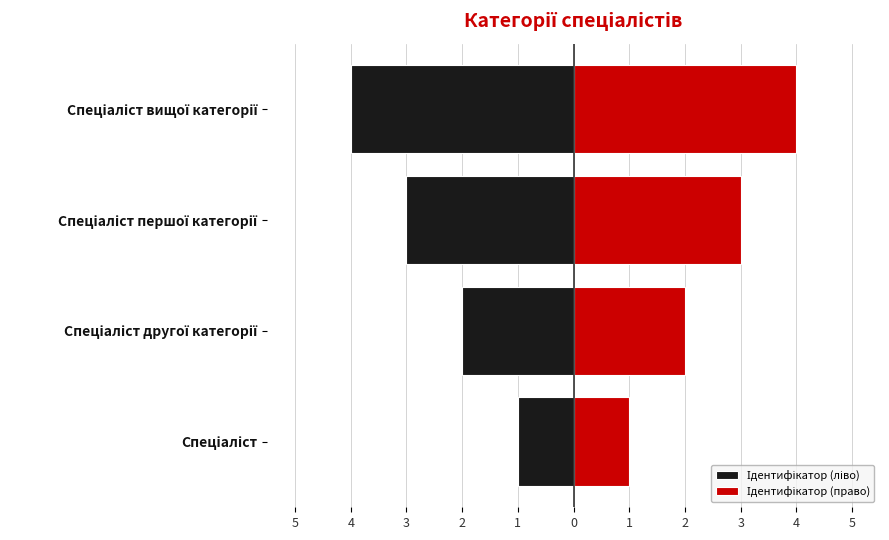

What is the difference between the second highest and minimum values in the Ідентифікатор (ліво) series?

2